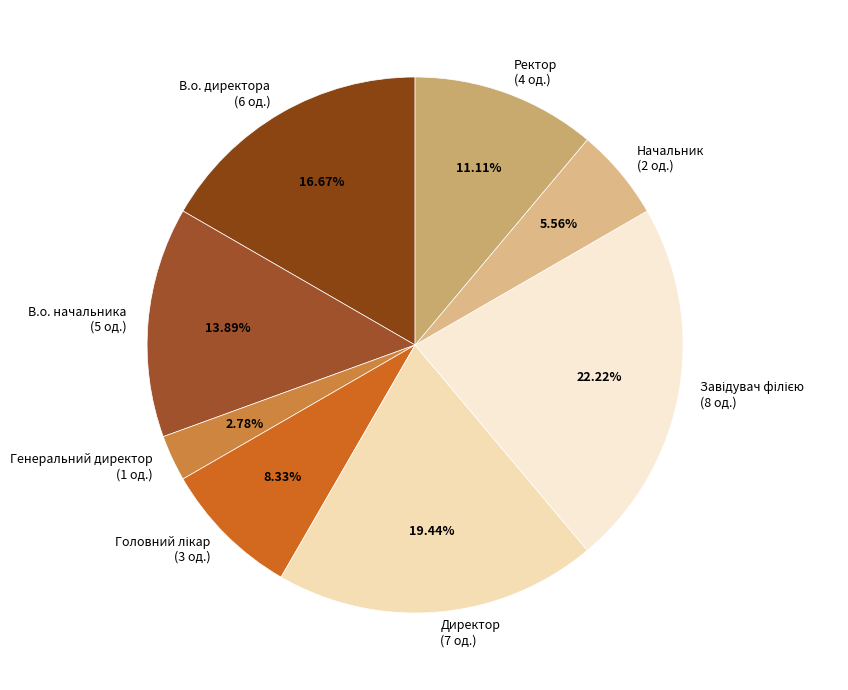

Is there any slice that represents more than half of the pie?

No